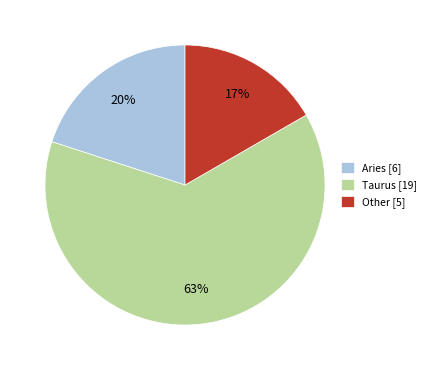

How many segments does this pie chart have?

3